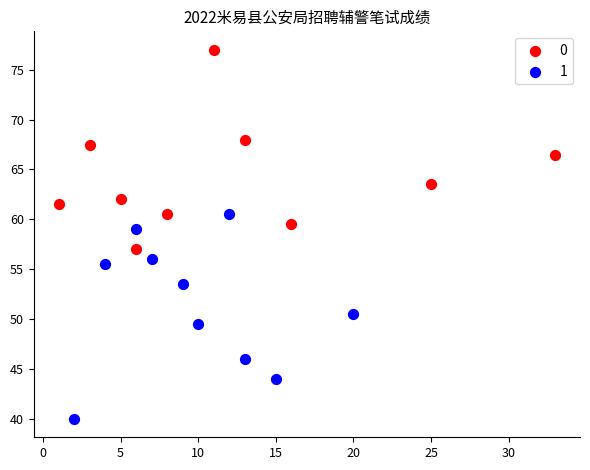

What are all the series names shown in the legend?

0, 1